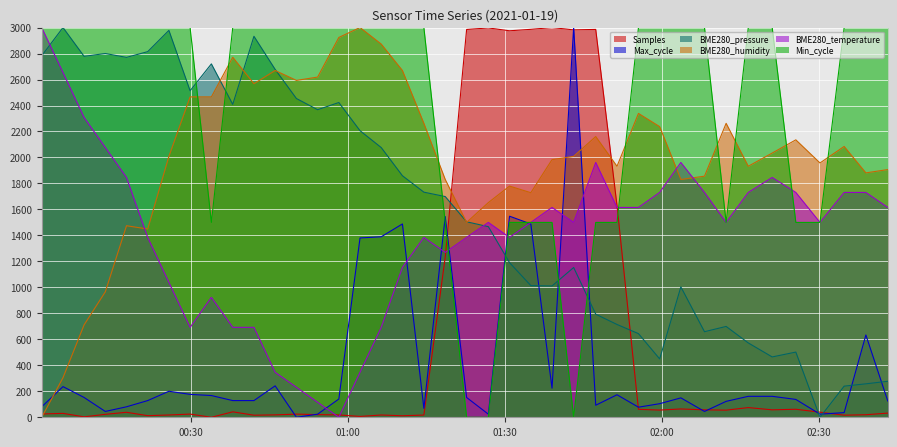

Where do BME280_humidity and Min_cycle first cross each other?

2021/01/19 00:29:55 and 2021/01/19 00:33:59